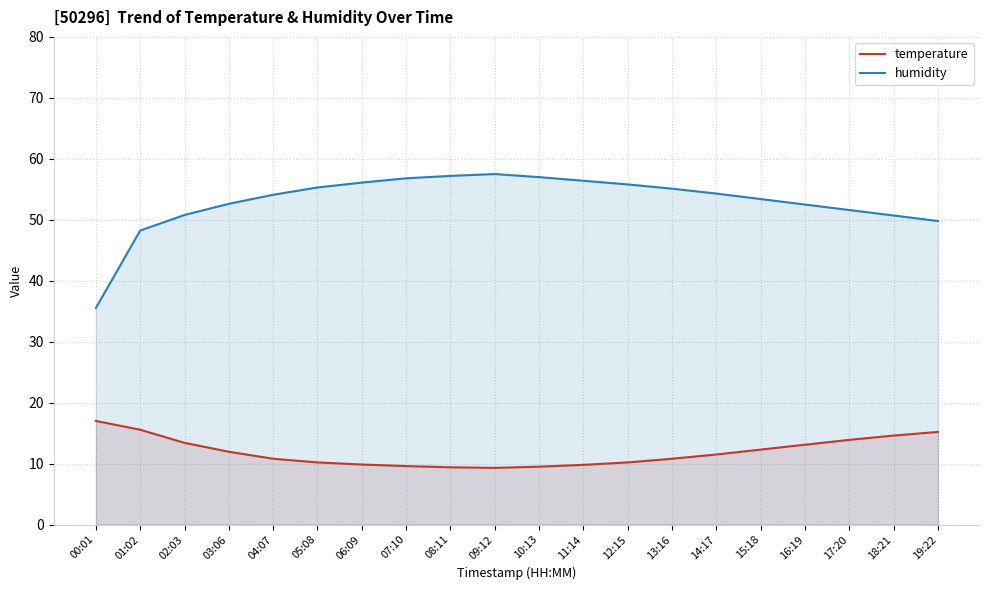

What is the minimum value for humidity?

35.5